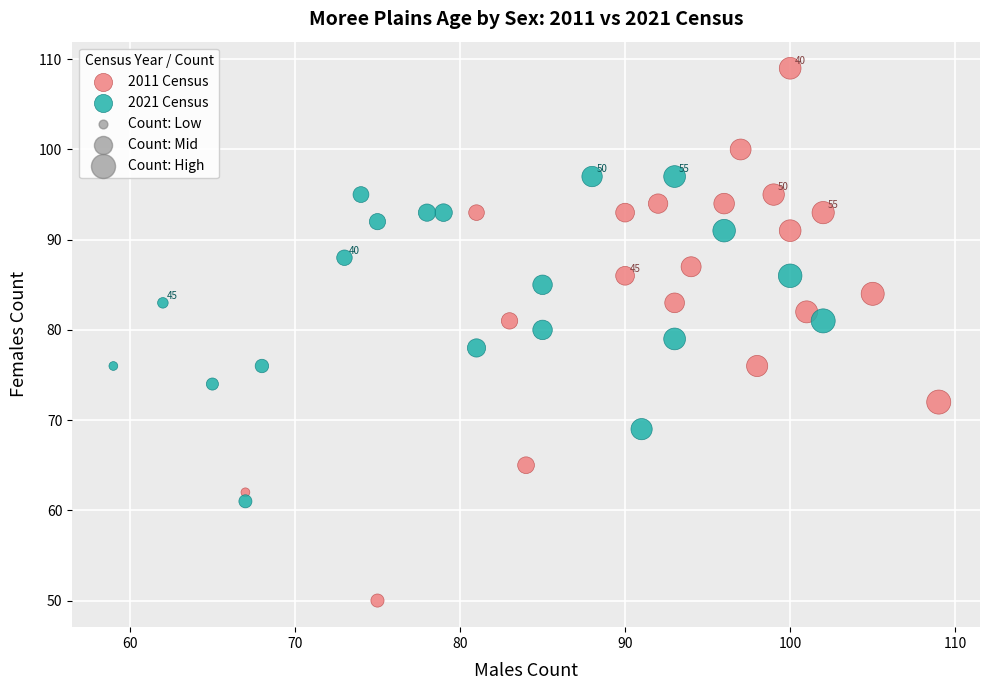

Which series reaches the minimum Y coordinate?

2011 Census